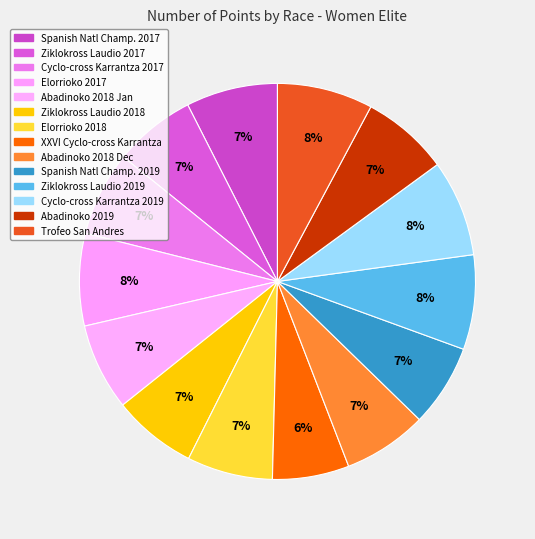

Count the number of slices in the pie.

14